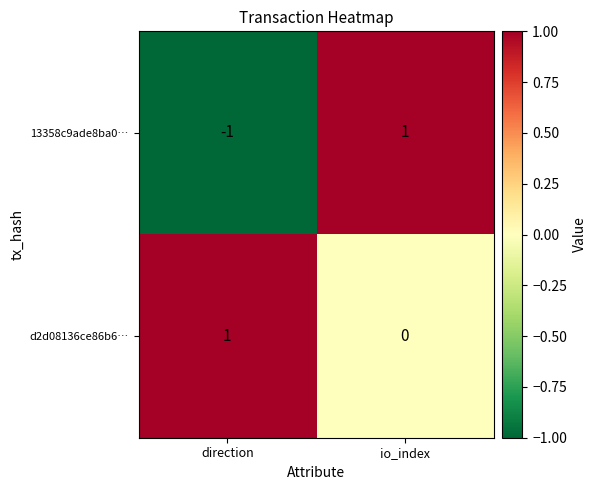

How many categories are shown in the chart?

2